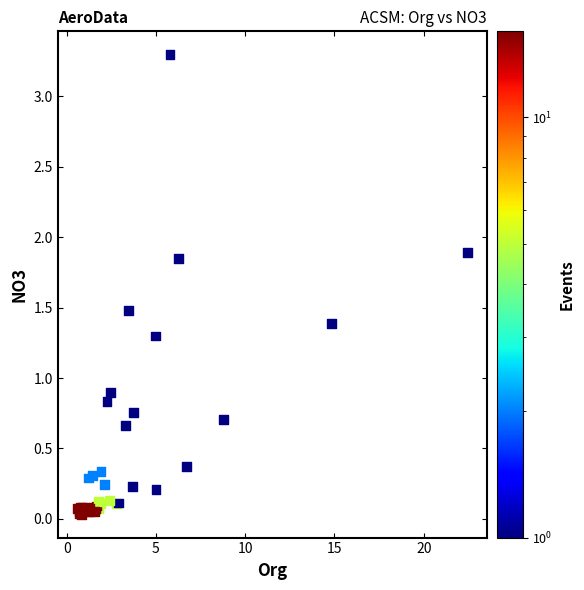

What Y value in the scatter plot is closest to 1?

0.9